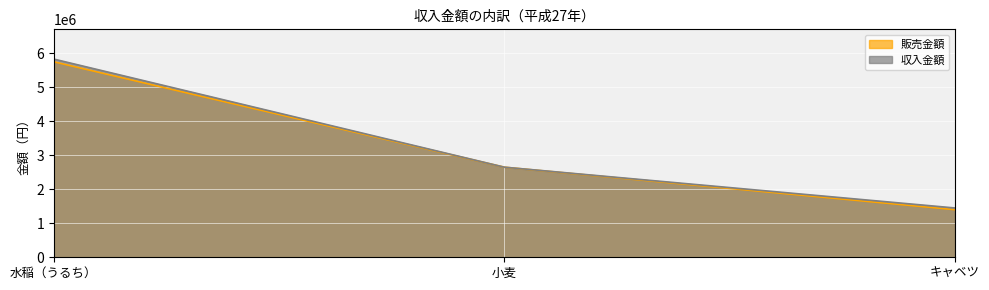

How many series are shown in this chart?

2